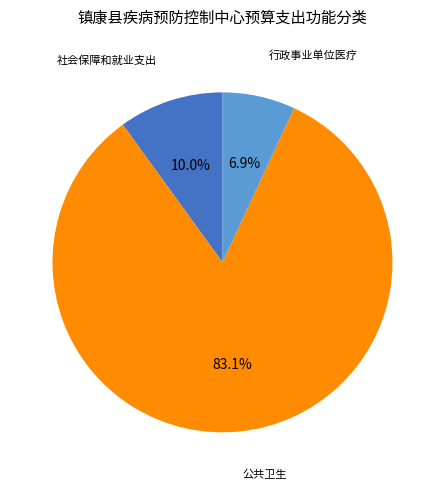

Approximately how many times larger is the value at 公共卫生 compared to 社会保障和就业支出?

8.3